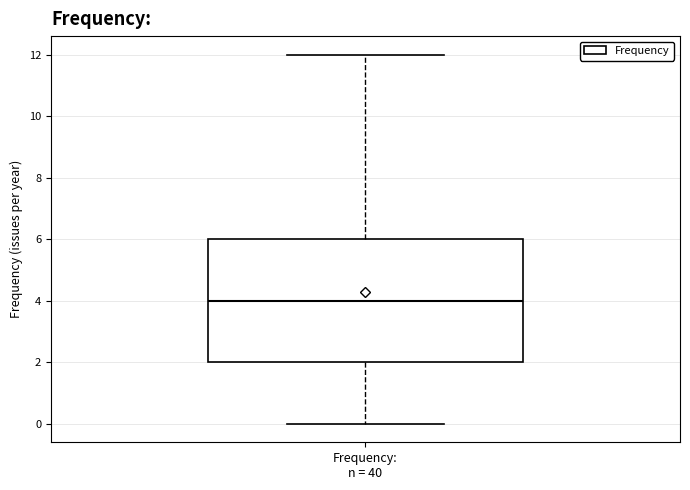

Read this box plot against the y-axis: the position of the median line, the range covered by the box, and the ends of both whiskers. The values are not printed on the chart, so give them approximately, as read against the axis.

median 4, box 2 to 6, whiskers 0 to 12